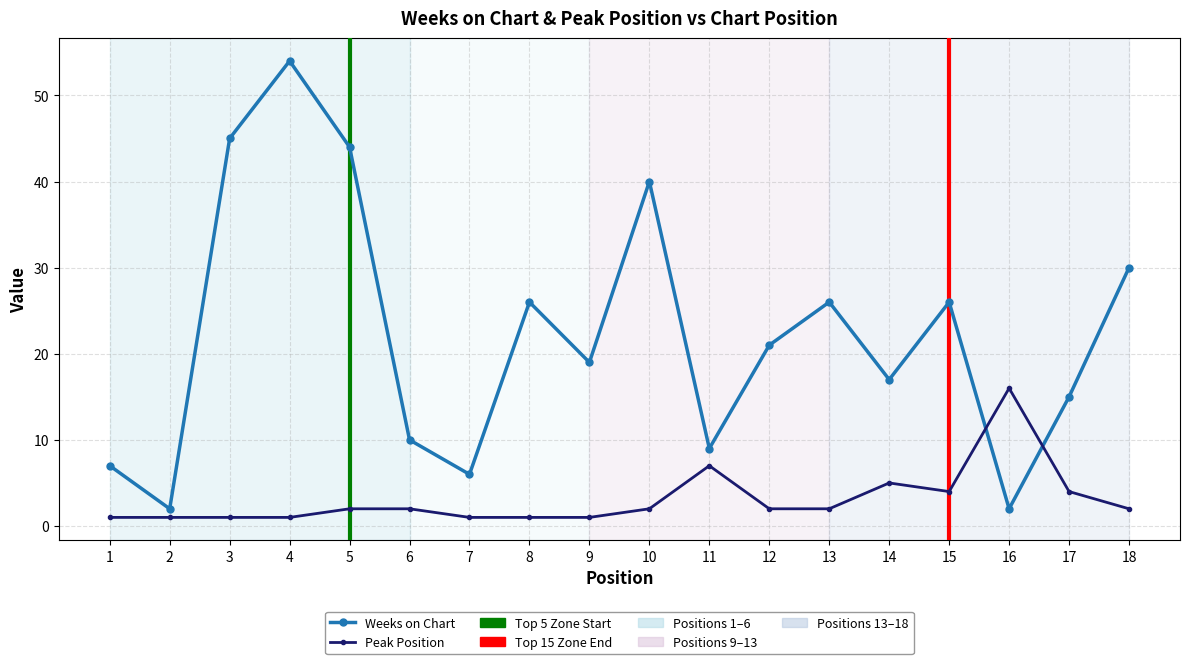

Which series has the largest range (max minus min)?

Weeks on Chart